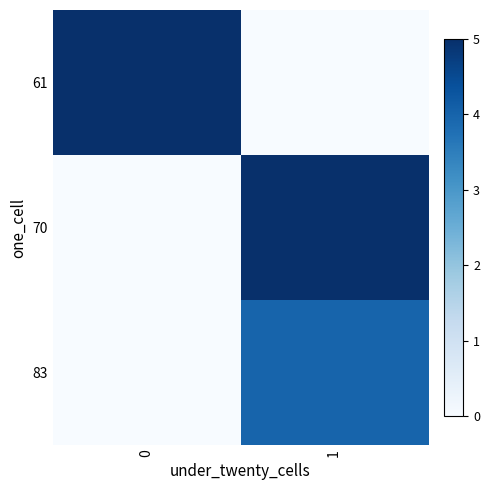

How many series are shown in this chart?

3